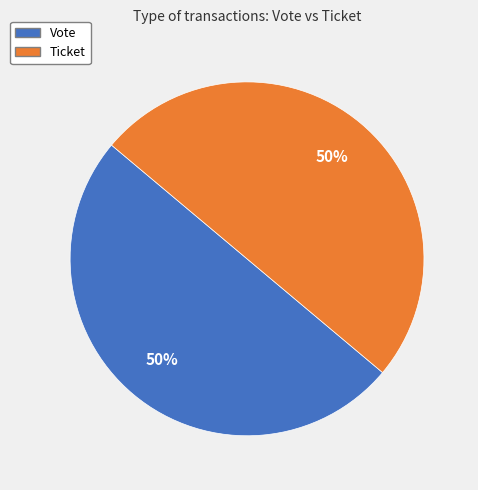

To the nearest percent, what is the average slice percentage?

50%